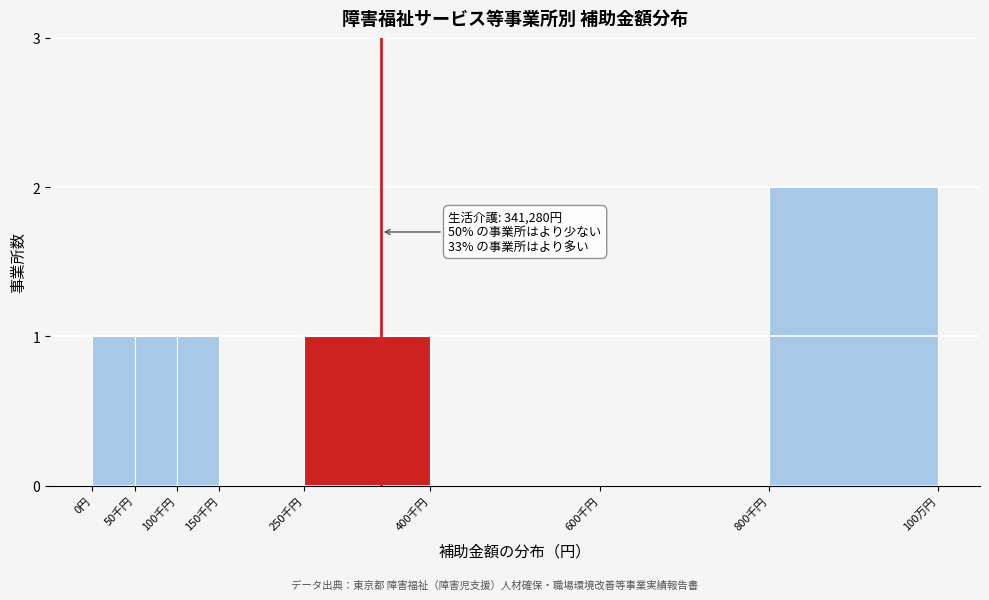

Reading left to right, extract all data points from this chart.

0円=1	50千円=1	100千円=1	150千円=0	250千円=1	400千円=0	600千円=0	800千円=2